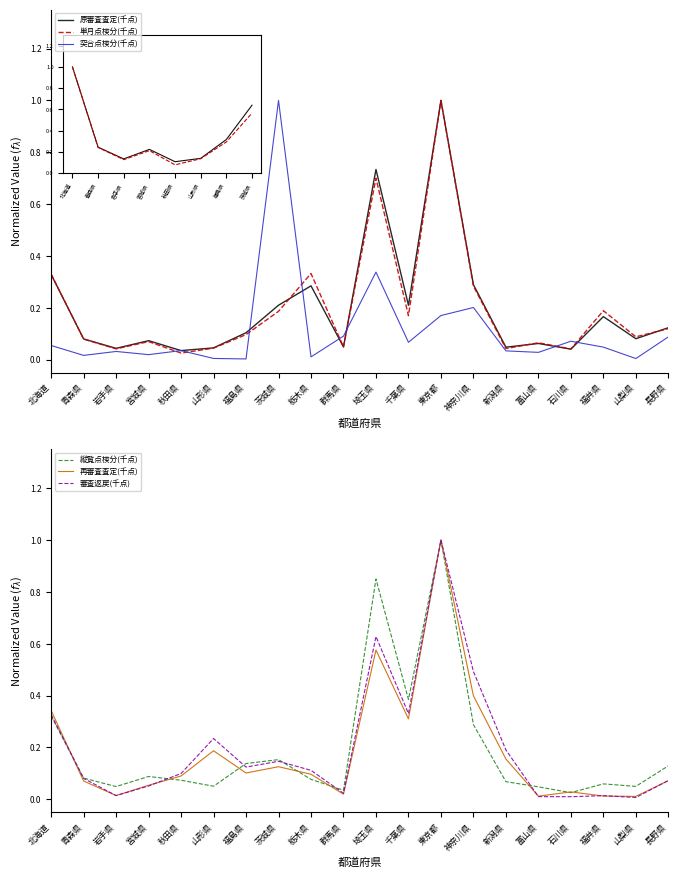

The 原審査査定(千点) series shows 0.0 at 山形県. True or false?

False